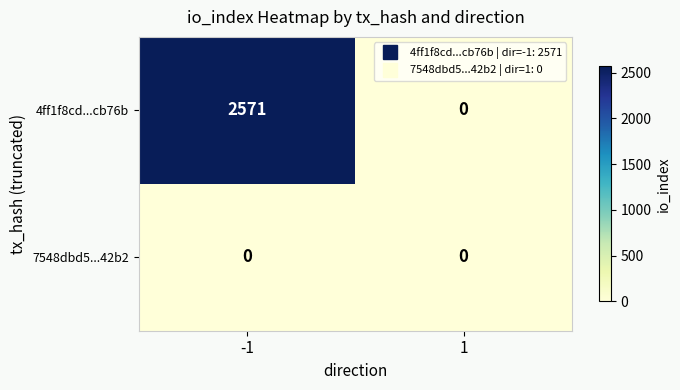

Reading left to right, transcribe all the data shown in this chart.

4ff1f8cd...cb76b: 2571	0
7548dbd5...42b2: 0	0